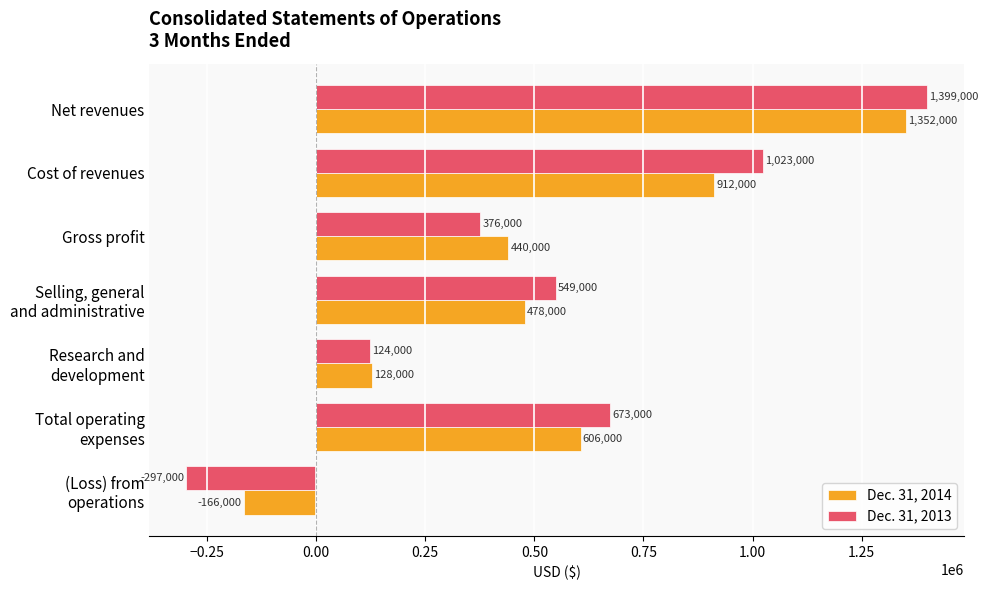

Which series has the widest spread of values?

Dec. 31, 2013